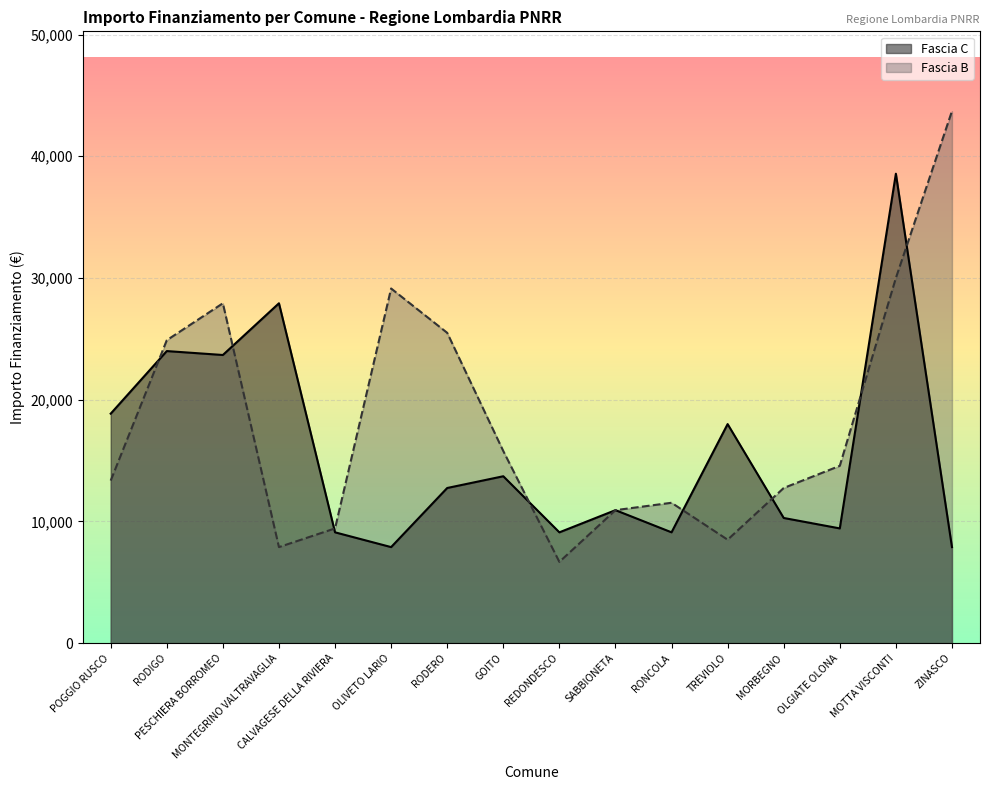

True or false: Fascia B has a value of 16680 at RONCOLA.

False